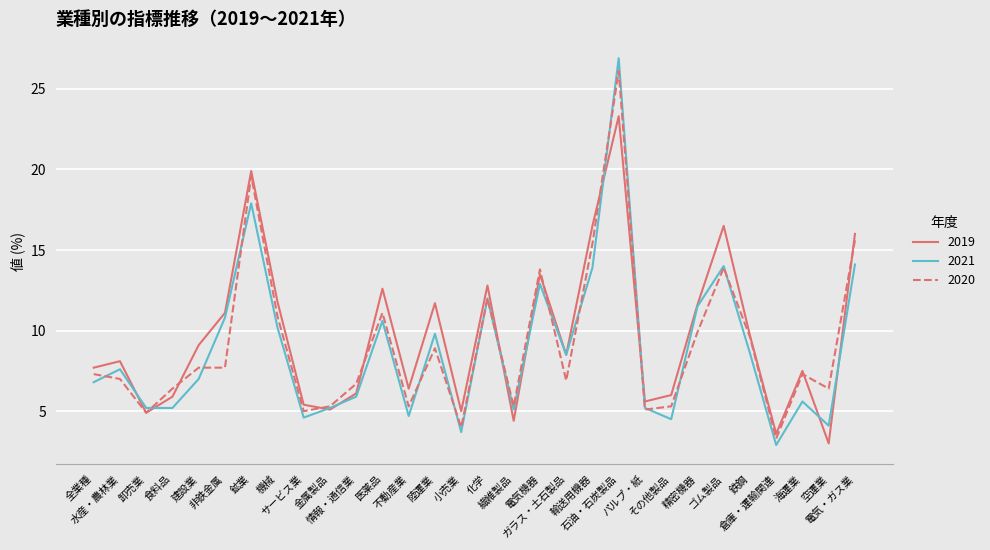

Is this an area chart (filled region under the line)?

No